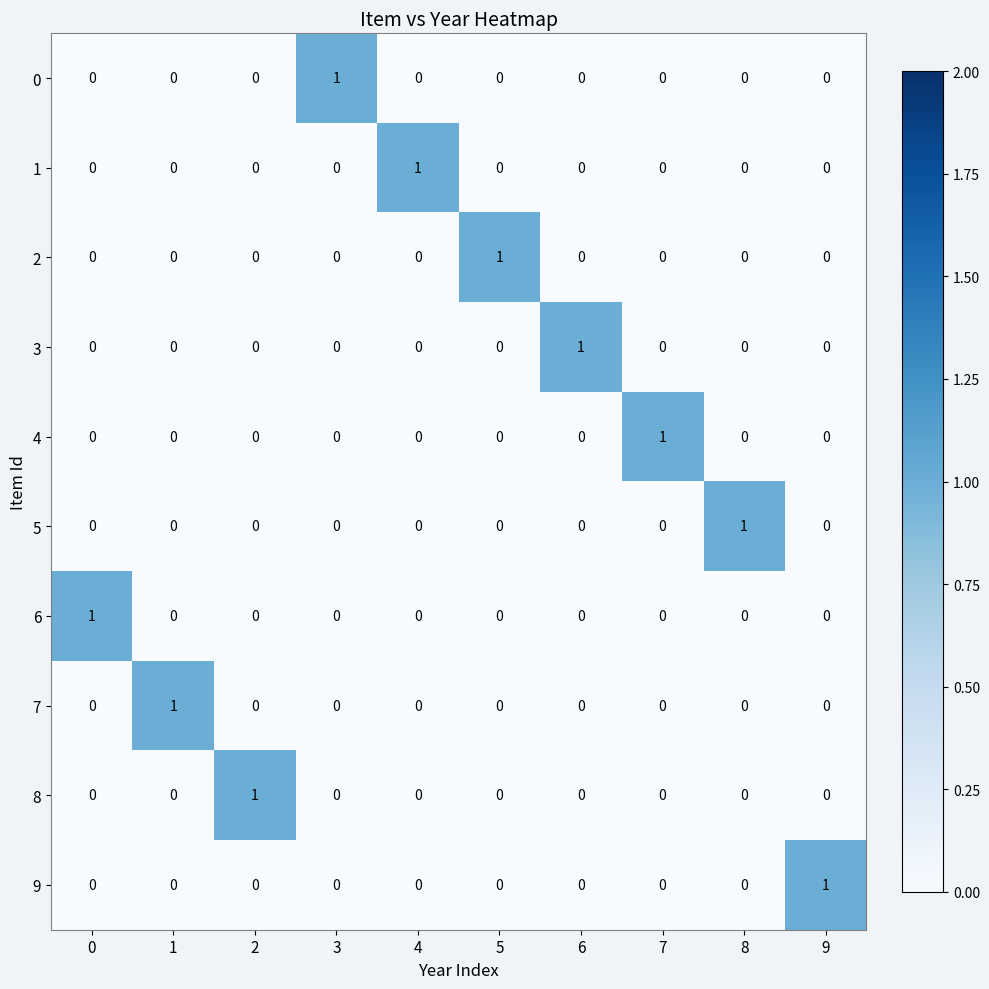

What is the spread (max minus min) of values at 9?

1